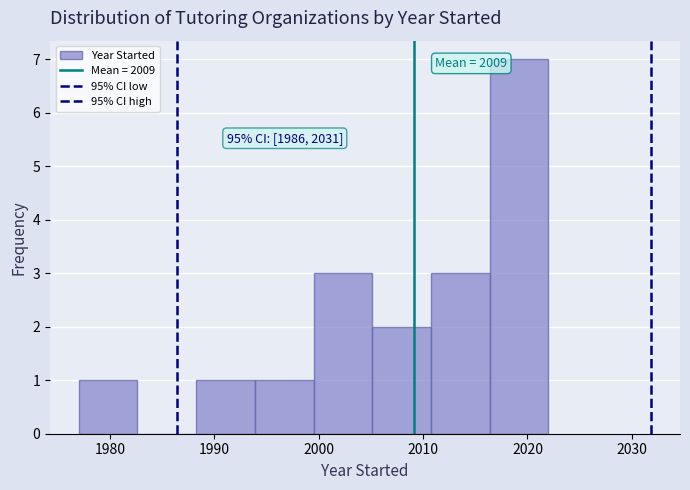

Which range on the x-axis has the tallest bar?

2016 to 2022